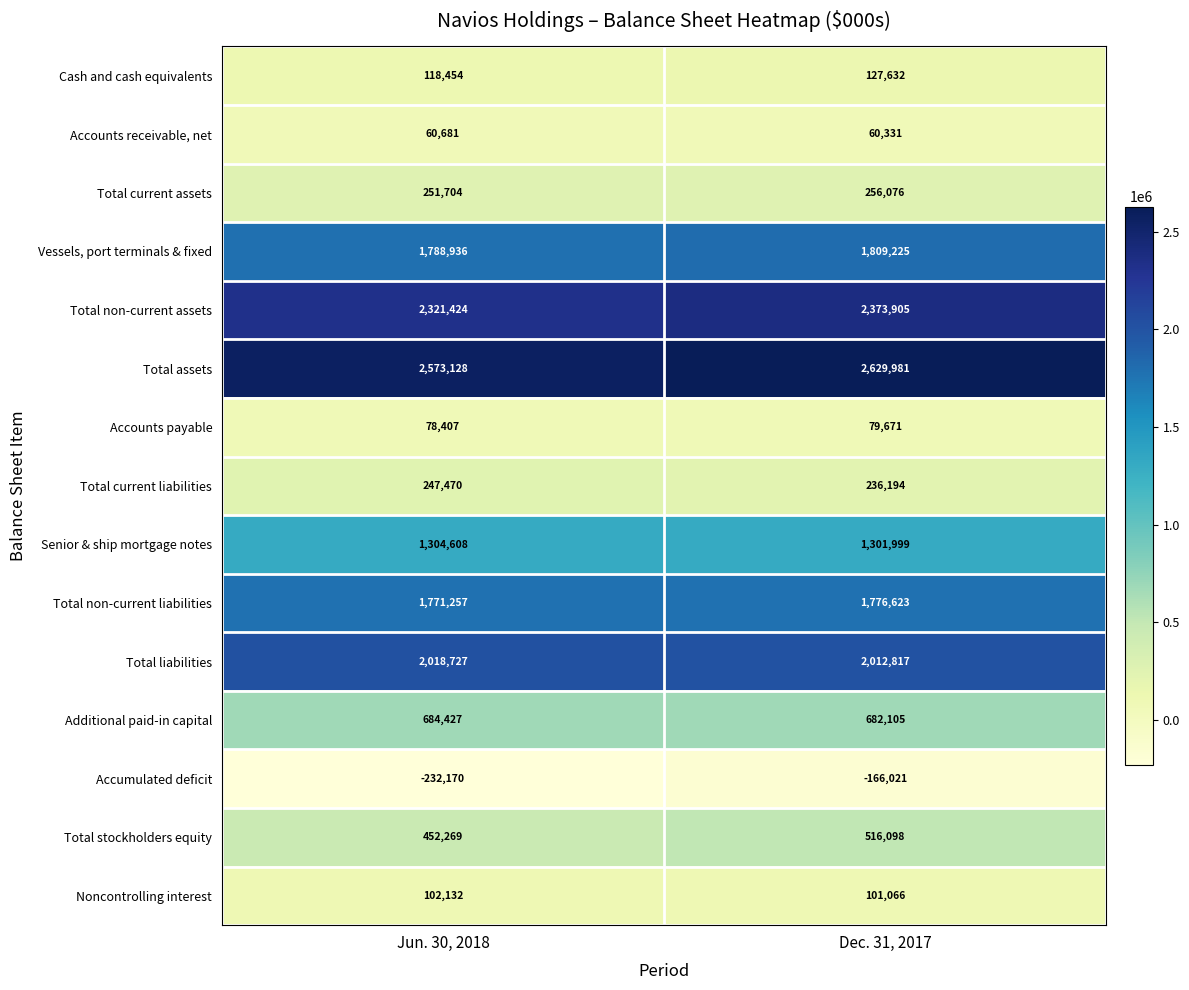

What is the total value across all series at Dec. 31, 2017?

13797702